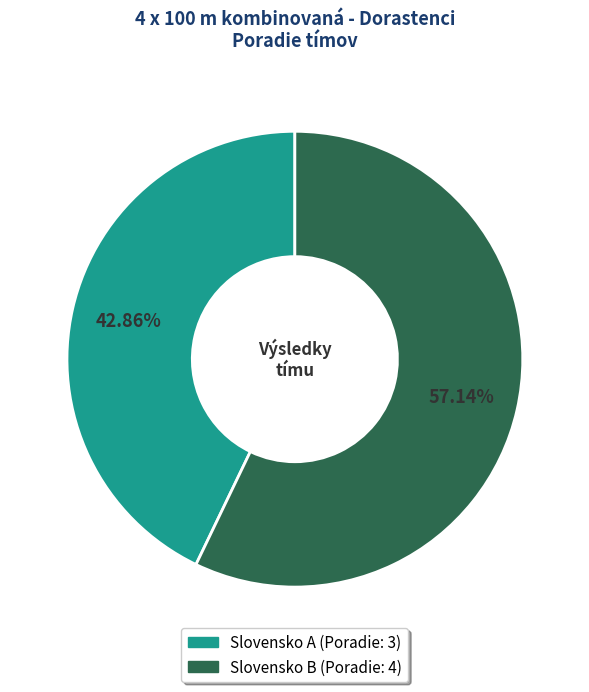

How many slices are in this pie chart?

2